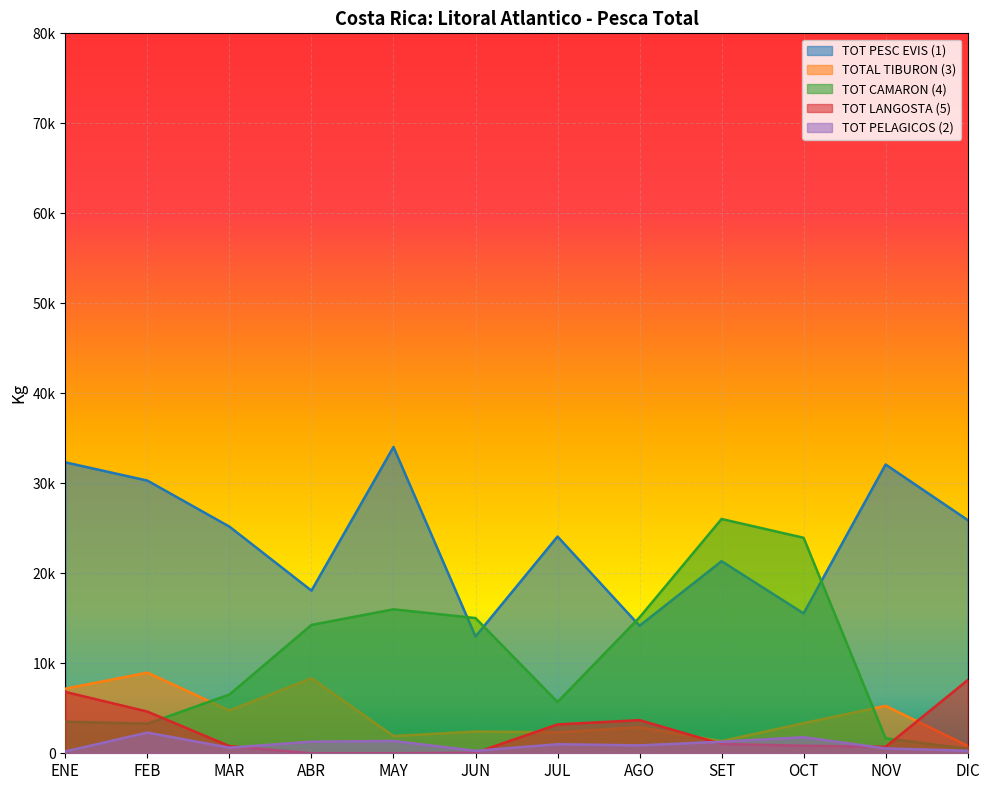

What value does the TOT CAMARON (4) series have at SET?

26034